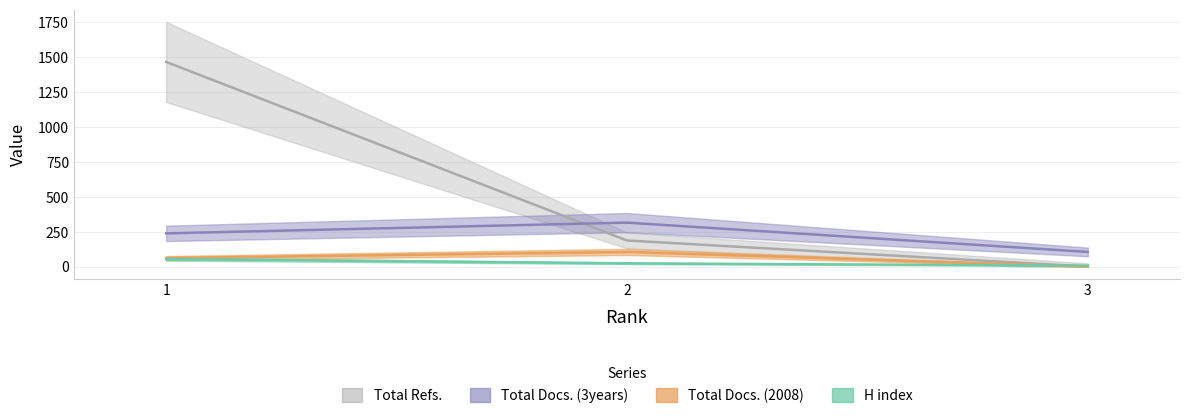

What is the sum of the H index values at 1 and 2?

77